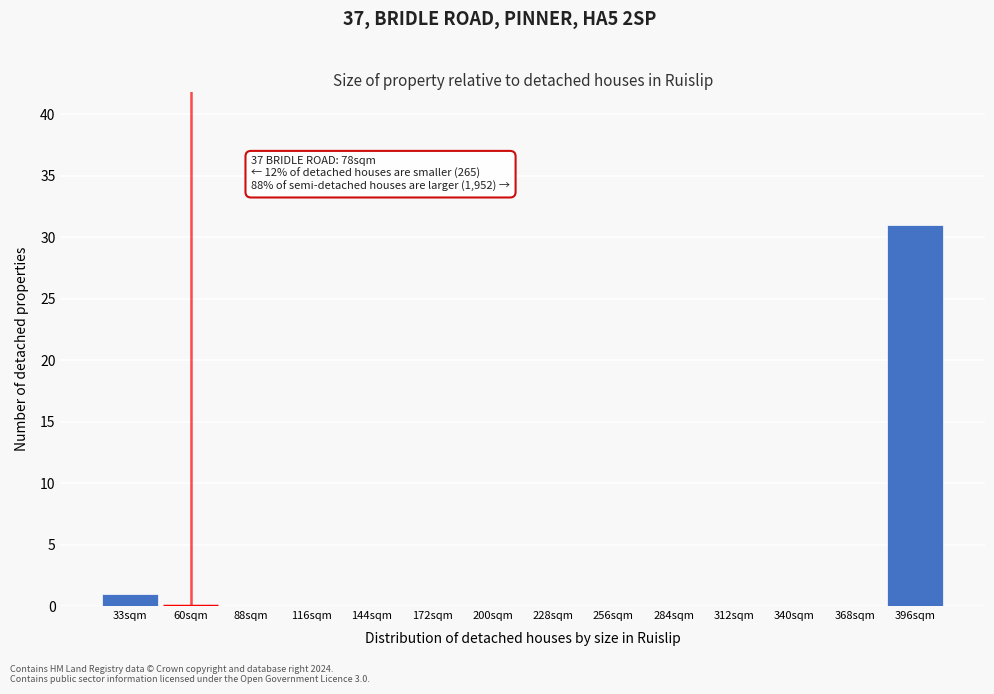

Reading left to right, list all the values displayed in this chart.

33sqm=1	60sqm=0	88sqm=0	116sqm=0	144sqm=0	172sqm=0	200sqm=0	228sqm=0	256sqm=0	284sqm=0	312sqm=0	340sqm=0	368sqm=0	396sqm=31